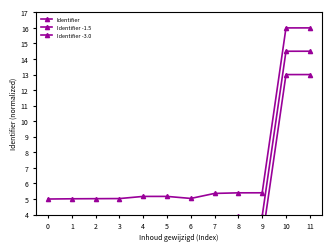

Rank the series at 8 from highest to lowest value.

Identifier, Identifier -1.5, Identifier -3.0